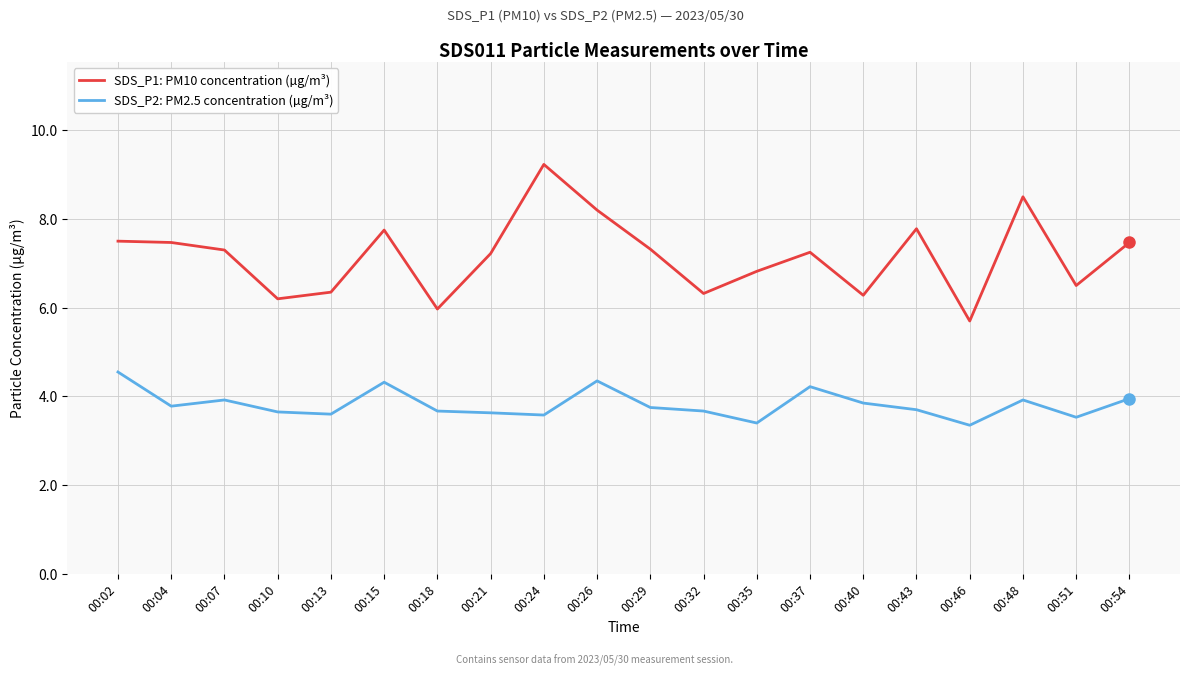

What is the maximum value shown in the chart?

9.2